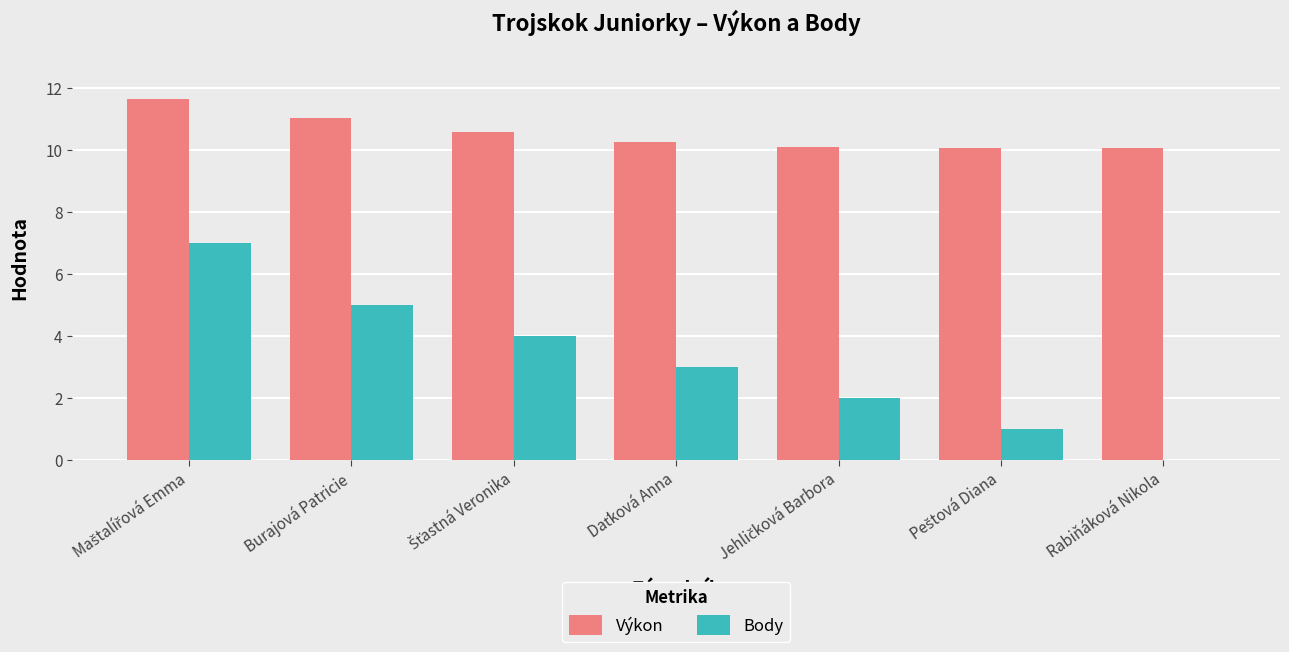

Are the bars horizontal?

No